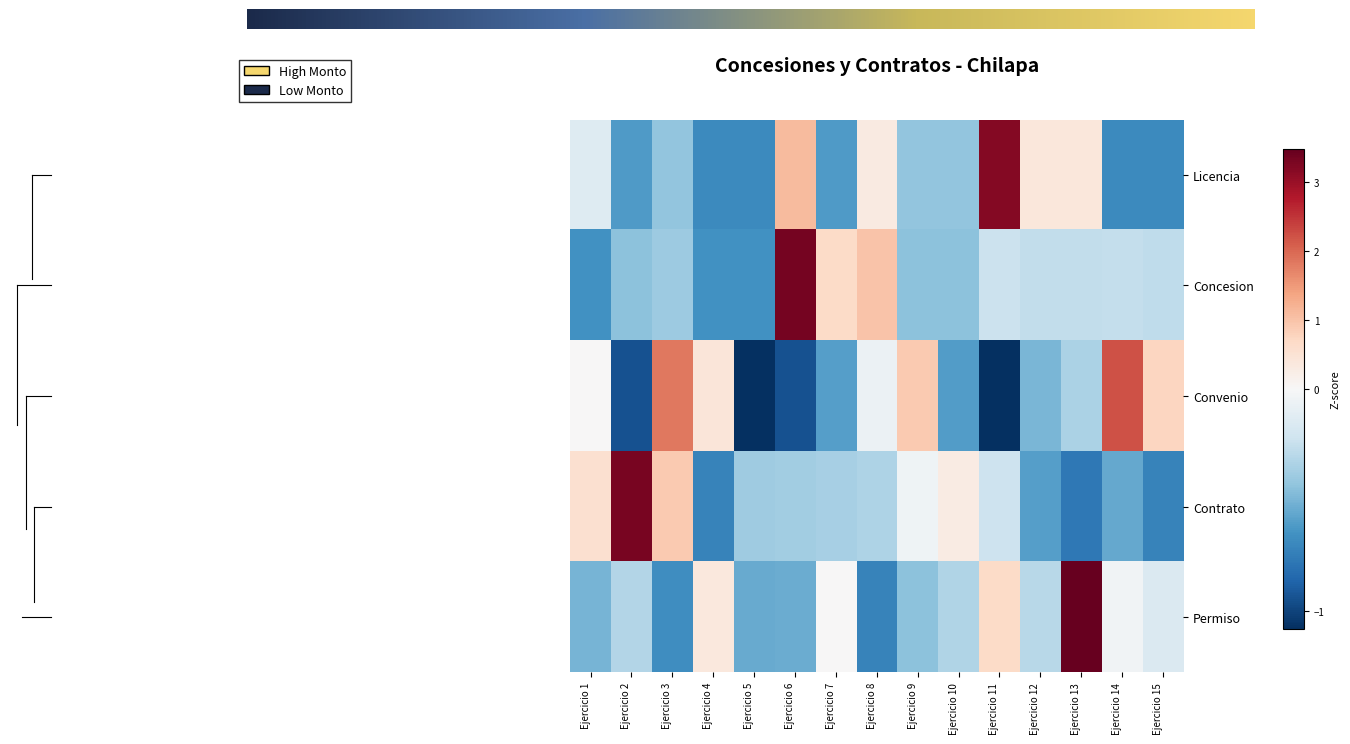

Reading right to left, list all the values displayed in this chart.

Licencia: Ejercicio 15=-0.7	Ejercicio 14=-0.7	Ejercicio 13=0.4	Ejercicio 12=0.4	Ejercicio 11=3.2	Ejercicio 10=-0.4	Ejercicio 9=-0.4	Ejercicio 8=0.3	Ejercicio 7=-0.6	Ejercicio 6=1.1	Ejercicio 5=-0.7	Ejercicio 4=-0.7	Ejercicio 3=-0.4	Ejercicio 2=-0.6	Ejercicio 1=-0.1
Concesion: Ejercicio 15=-0.3	Ejercicio 14=-0.3	Ejercicio 13=-0.3	Ejercicio 12=-0.3	Ejercicio 11=-0.2	Ejercicio 10=-0.4	Ejercicio 9=-0.4	Ejercicio 8=1.0	Ejercicio 7=0.7	Ejercicio 6=3.3	Ejercicio 5=-0.7	Ejercicio 4=-0.7	Ejercicio 3=-0.4	Ejercicio 2=-0.4	Ejercicio 1=-0.7
Convenio: Ejercicio 15=0.7	Ejercicio 14=2.2	Ejercicio 13=-0.3	Ejercicio 12=-0.5	Ejercicio 11=-1.1	Ejercicio 10=-0.6	Ejercicio 9=0.9	Ejercicio 8=-0.1	Ejercicio 7=-0.6	Ejercicio 6=-0.9	Ejercicio 5=-1.1	Ejercicio 4=0.4	Ejercicio 3=1.8	Ejercicio 2=-0.9	Ejercicio 1=0.0
Contrato: Ejercicio 15=-0.7	Ejercicio 14=-0.6	Ejercicio 13=-0.8	Ejercicio 12=-0.6	Ejercicio 11=-0.2	Ejercicio 10=0.3	Ejercicio 9=-0.0	Ejercicio 8=-0.3	Ejercicio 7=-0.4	Ejercicio 6=-0.4	Ejercicio 5=-0.4	Ejercicio 4=-0.7	Ejercicio 3=0.9	Ejercicio 2=3.3	Ejercicio 1=0.6
Permiso: Ejercicio 15=-0.2	Ejercicio 14=-0.0	Ejercicio 13=3.5	Ejercicio 12=-0.3	Ejercicio 11=0.7	Ejercicio 10=-0.3	Ejercicio 9=-0.4	Ejercicio 8=-0.7	Ejercicio 7=0.0	Ejercicio 6=-0.5	Ejercicio 5=-0.5	Ejercicio 4=0.4	Ejercicio 3=-0.7	Ejercicio 2=-0.3	Ejercicio 1=-0.5